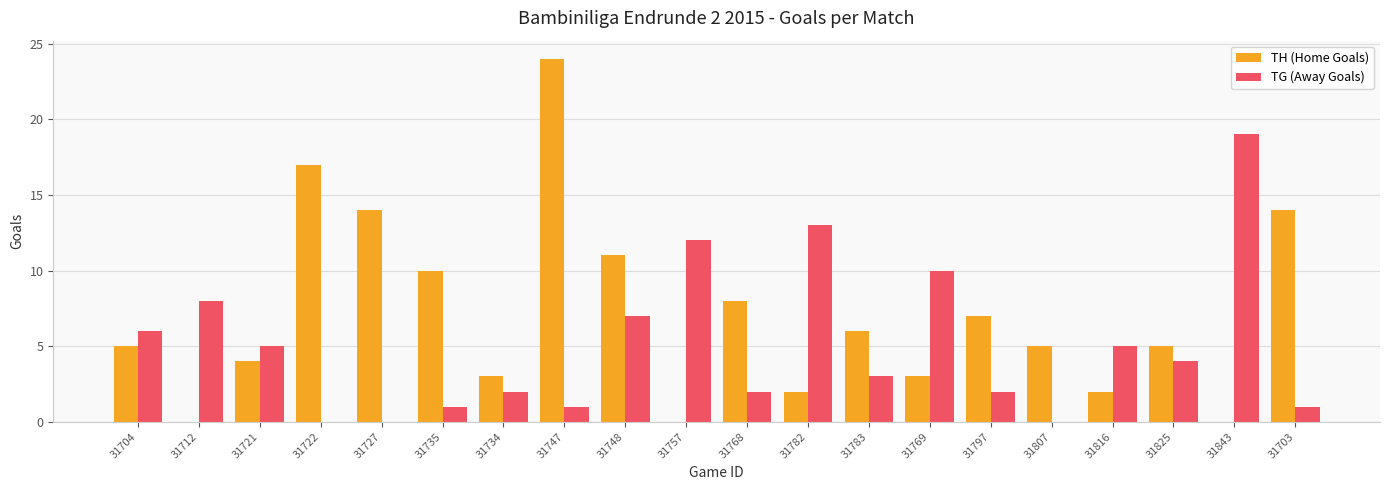

What is the average value of the TG (Away Goals) series?

5